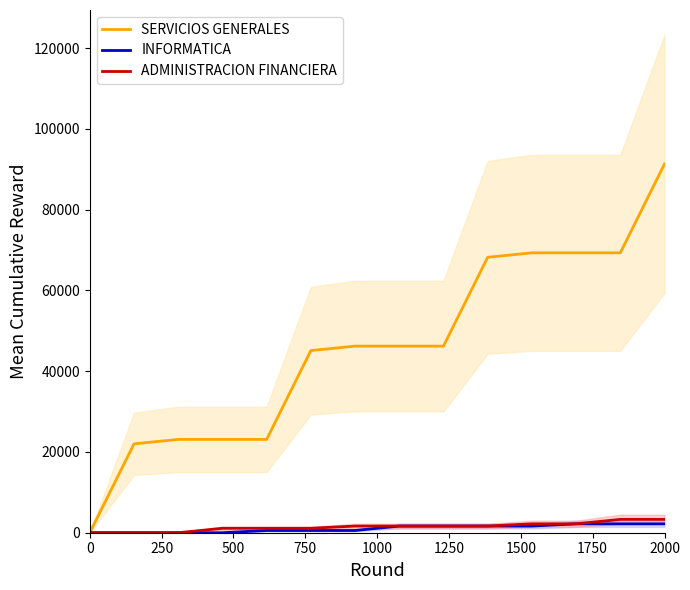

What is the maximum value for ADMINISTRACION FINANCIERA?

3300